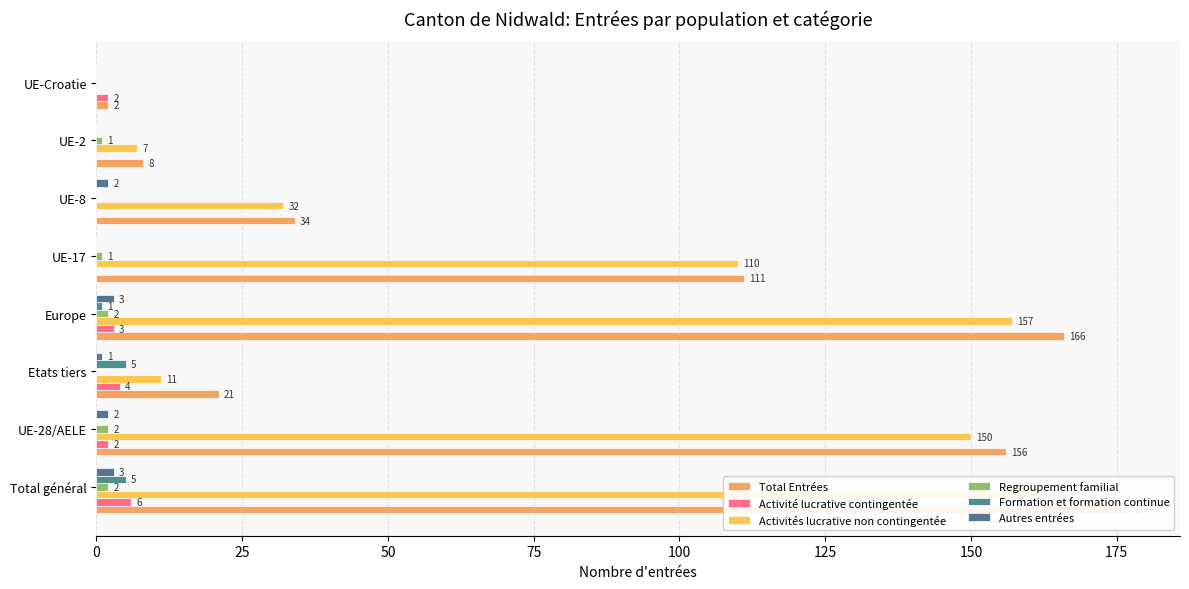

The Activités lucrative non contingentée series shows 243 at Europe. True or false?

False